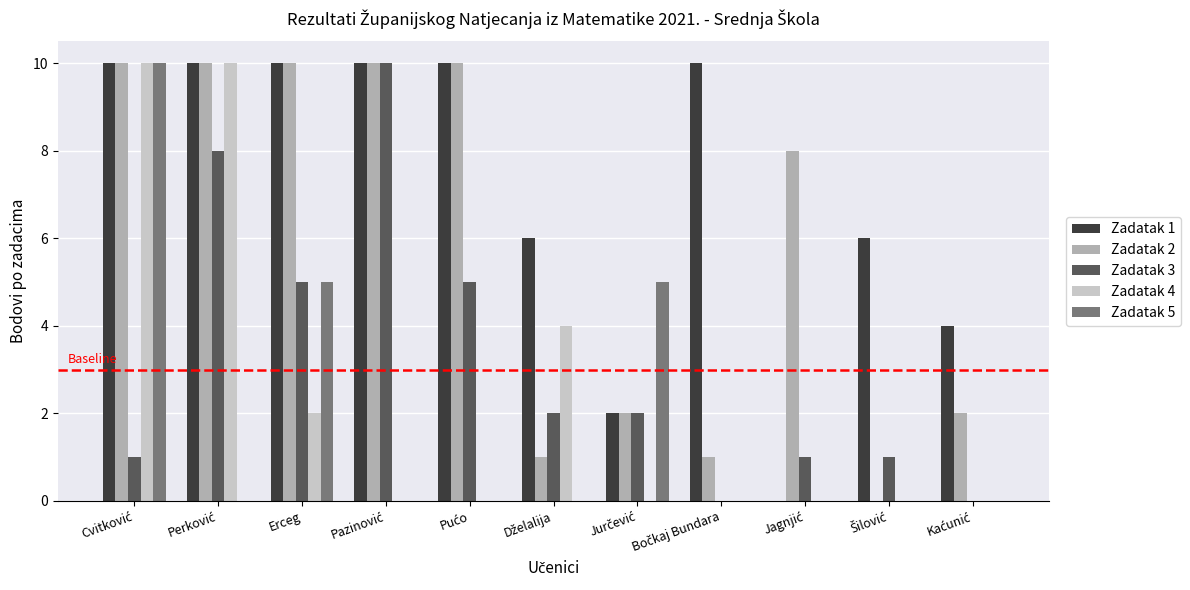

What is the sum of all Zadatak 3 values?

35